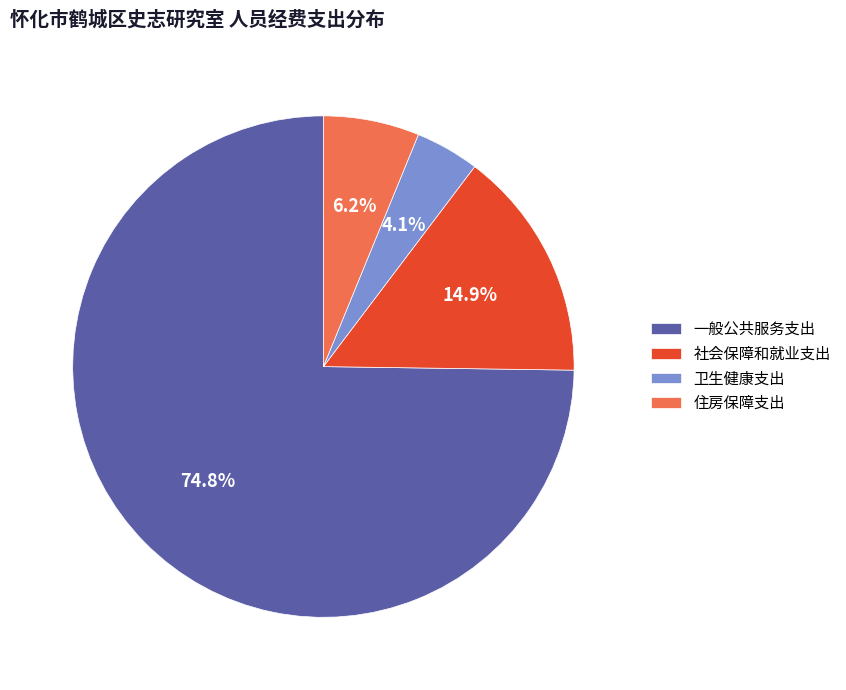

To the nearest percent, what is the difference between the 住房保障支出 and 社会保障和就业支出 slice percentages?

9%